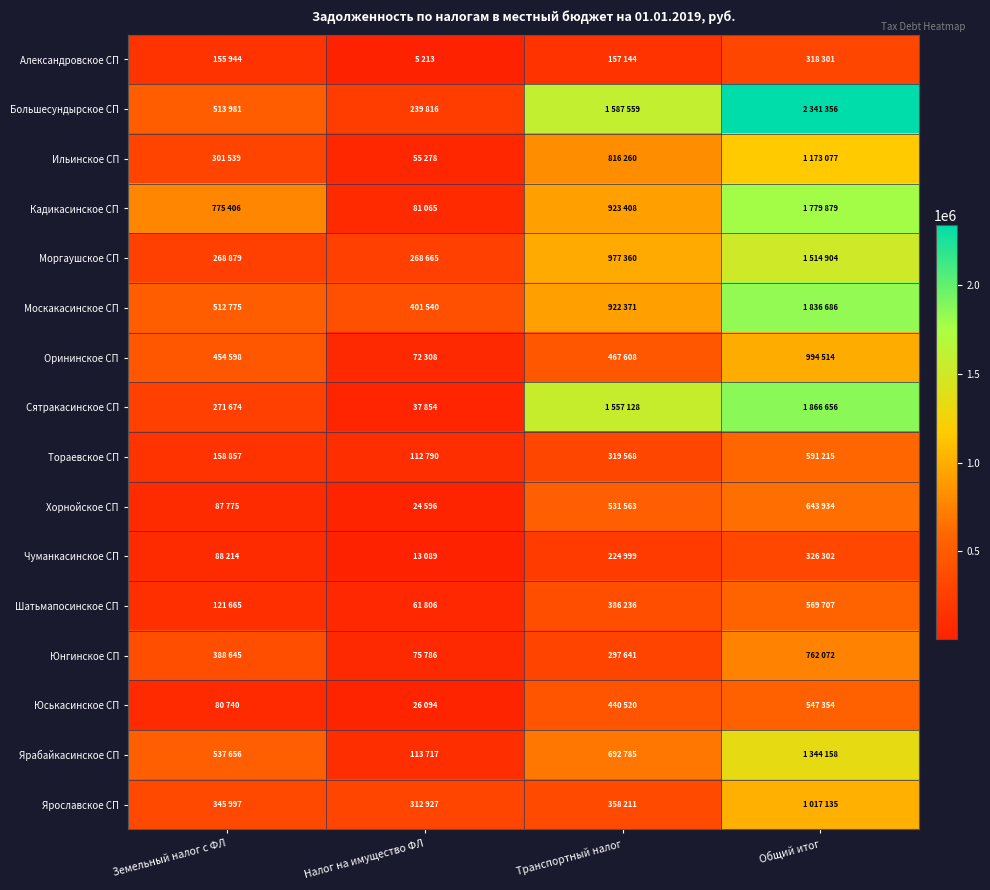

What is the difference between the highest and lowest values at Земельный налог с ФЛ?

694666